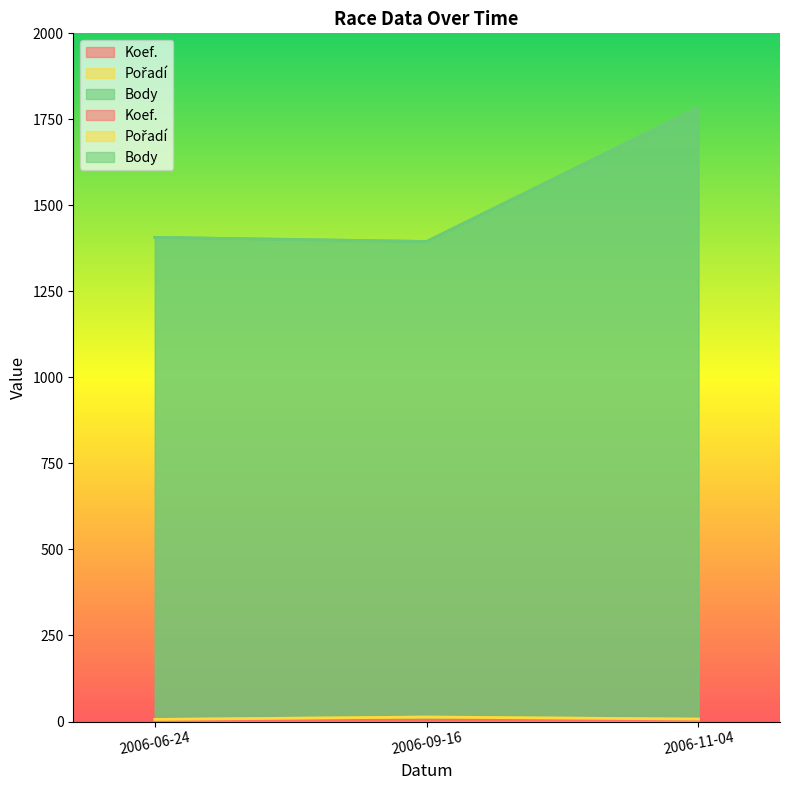

What is the label of the 3rd point from the right?

2006-06-24